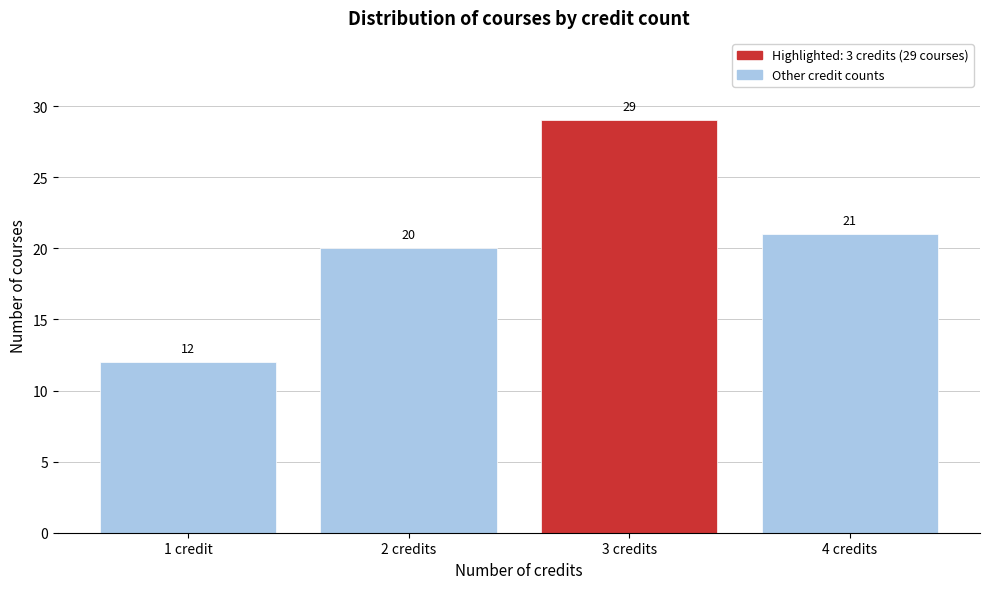

Reading right to left, what are all the values shown in this chart?

21	29	20	12